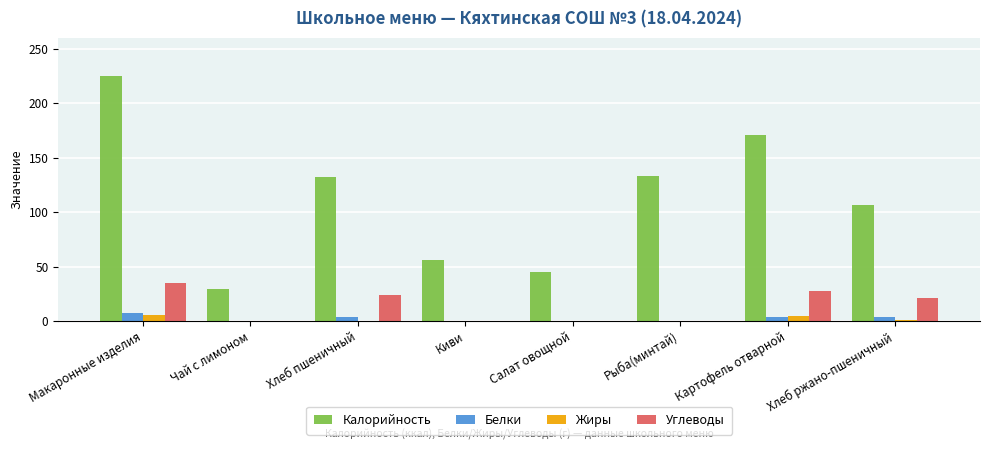

What is the sum of all Калорийность values?

897.8